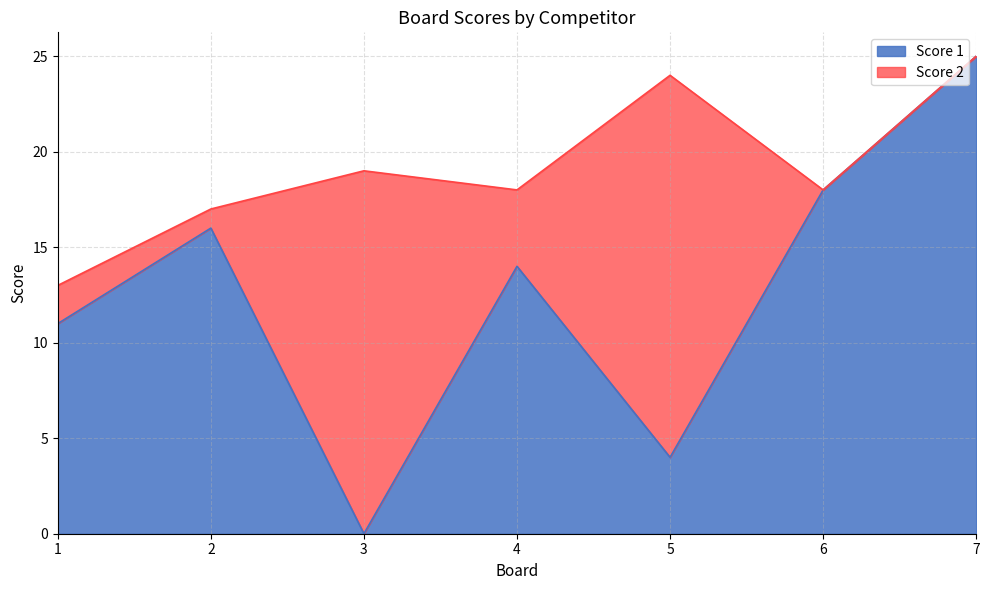

How many values exceed 14?

3